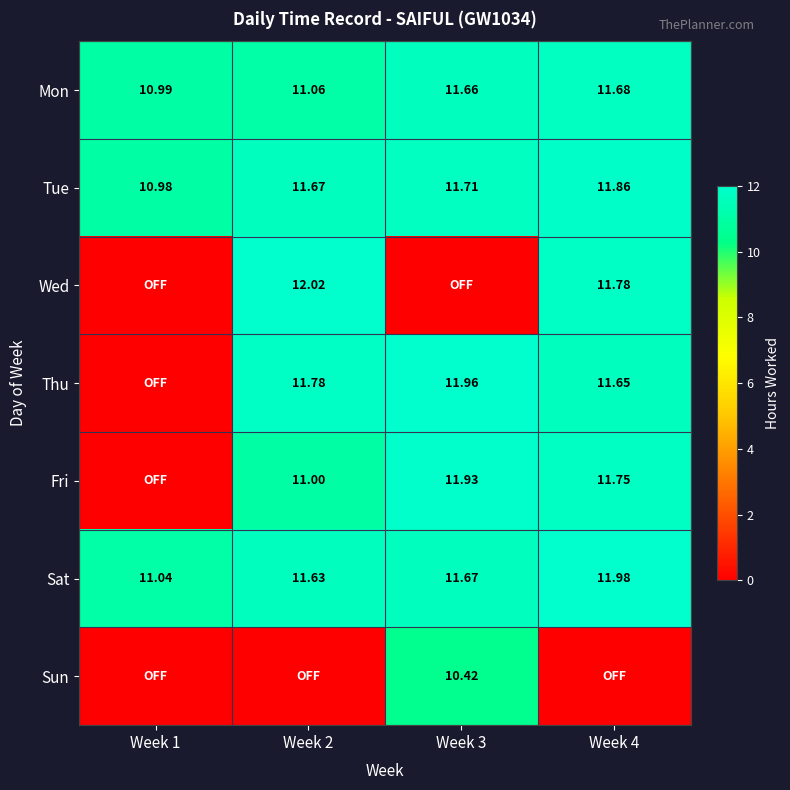

Which label corresponds to the smallest value in the chart?

Week 1